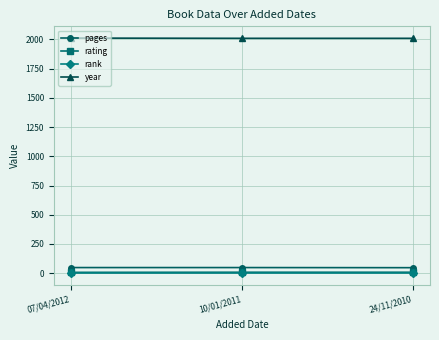

What is the difference between the maximum and minimum values in the year series?

2